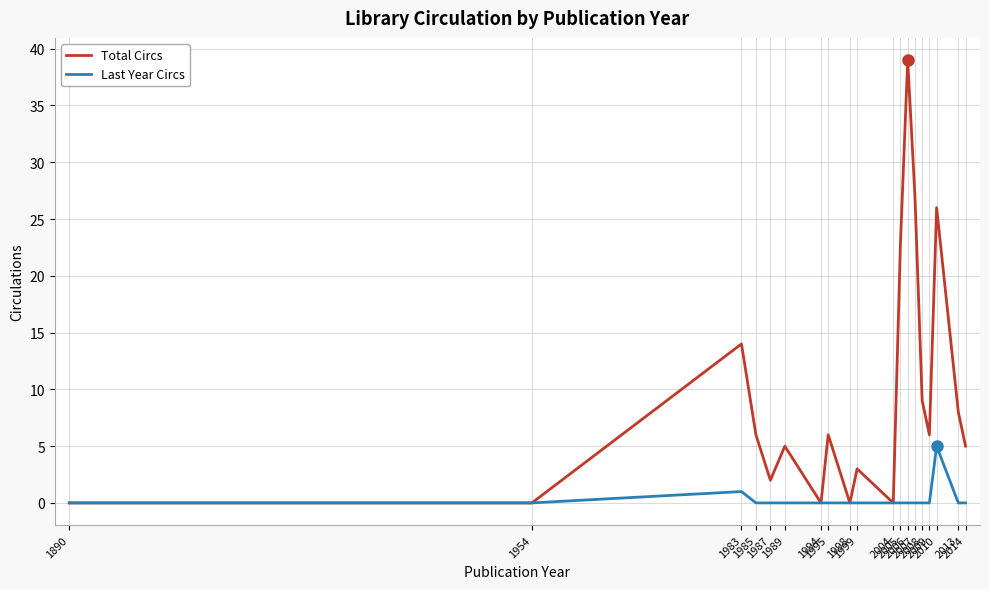

Does the chart have visible grid lines?

Yes